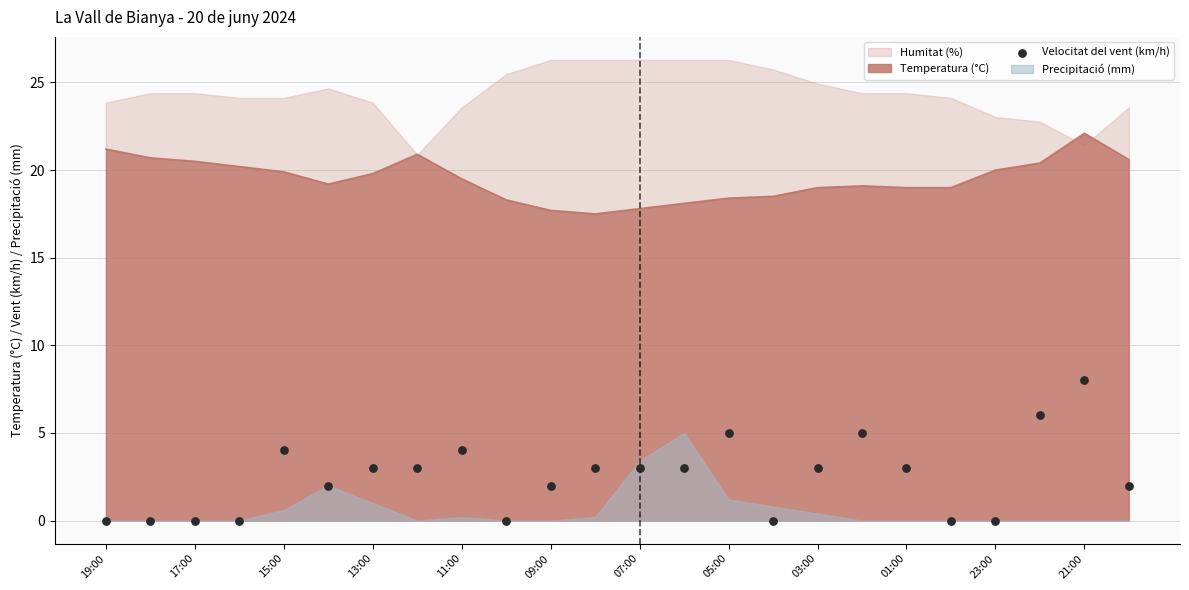

What is the change in value from 15 to 18?

+3